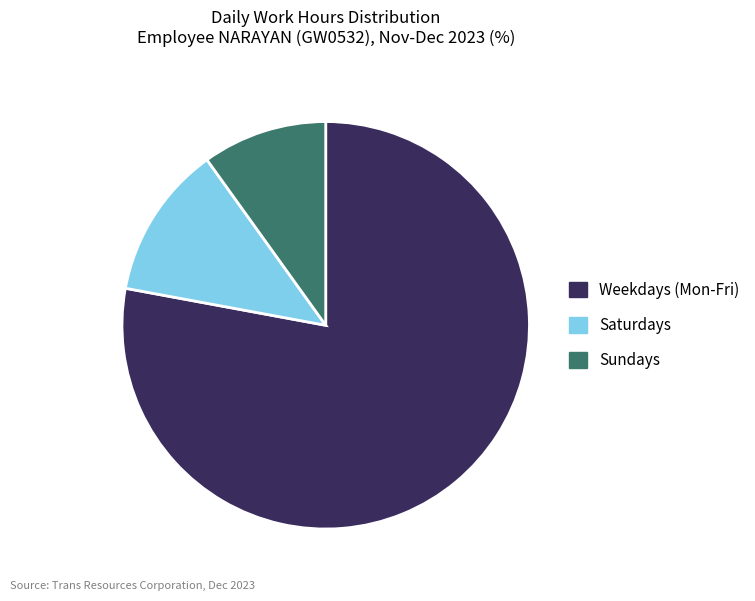

How many slices are in this pie chart?

3